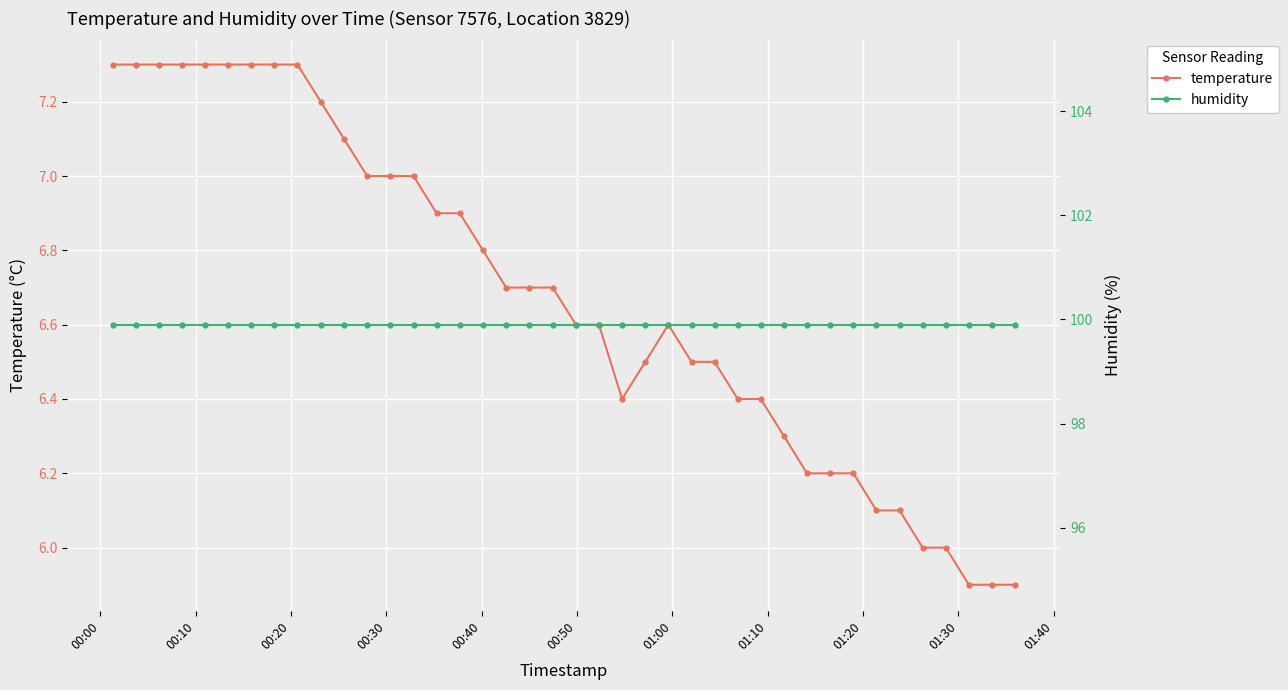

What is the maximum value shown in the chart?

99.9